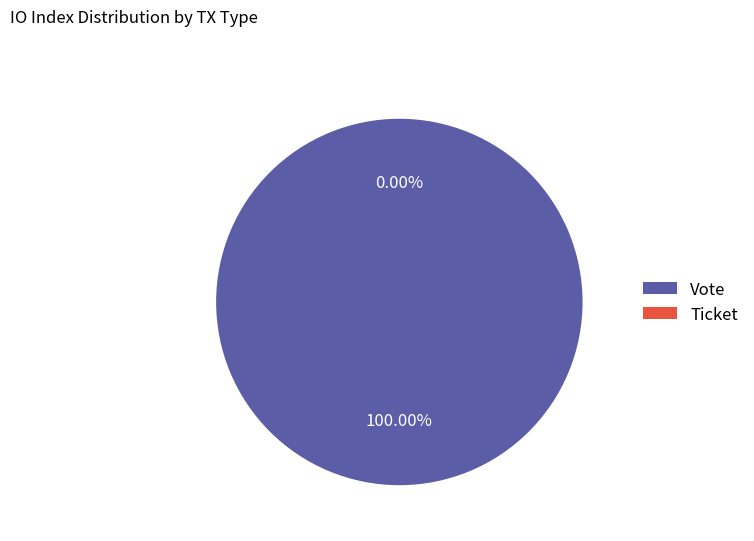

Rank the categories by value from lowest to highest.

Ticket, Vote